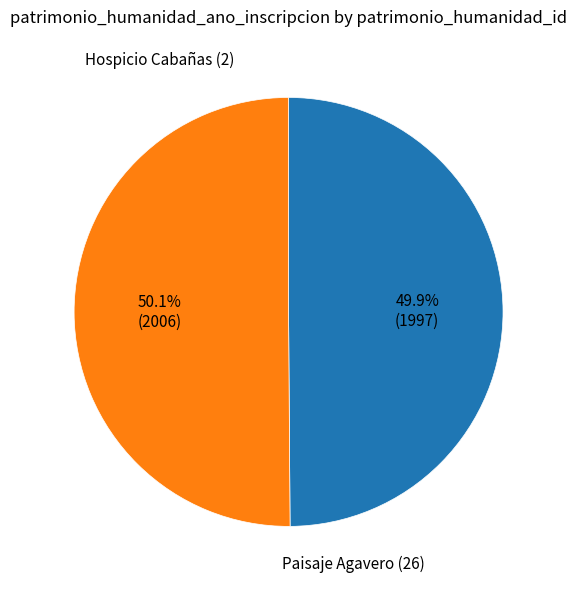

To the nearest percent, what is the average slice percentage?

50%